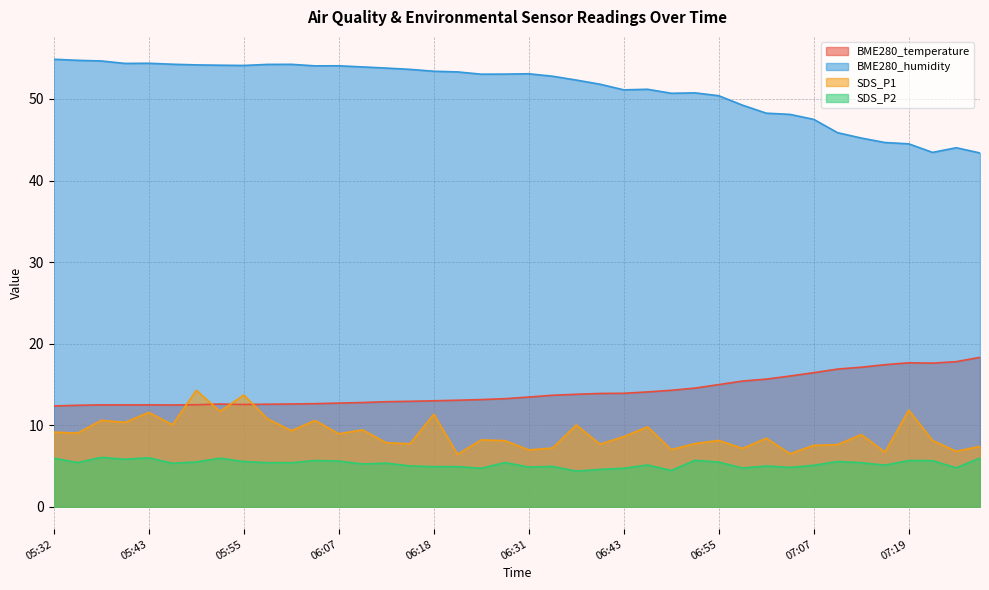

Between 05:35 and 05:52, which is larger?

05:52